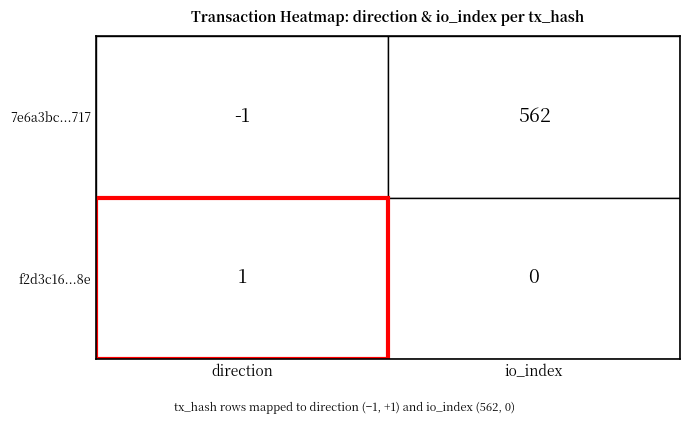

The value of f2d3c16c6f1bdd169aa139f575791bdbede4b8e at 1 is 0. True or false?

True